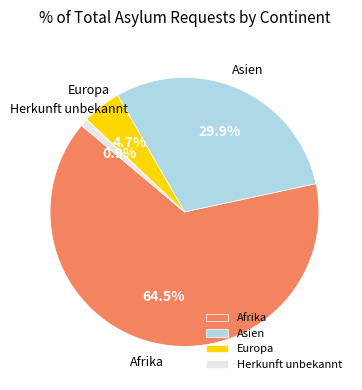

Which slice is the largest?

Afrika